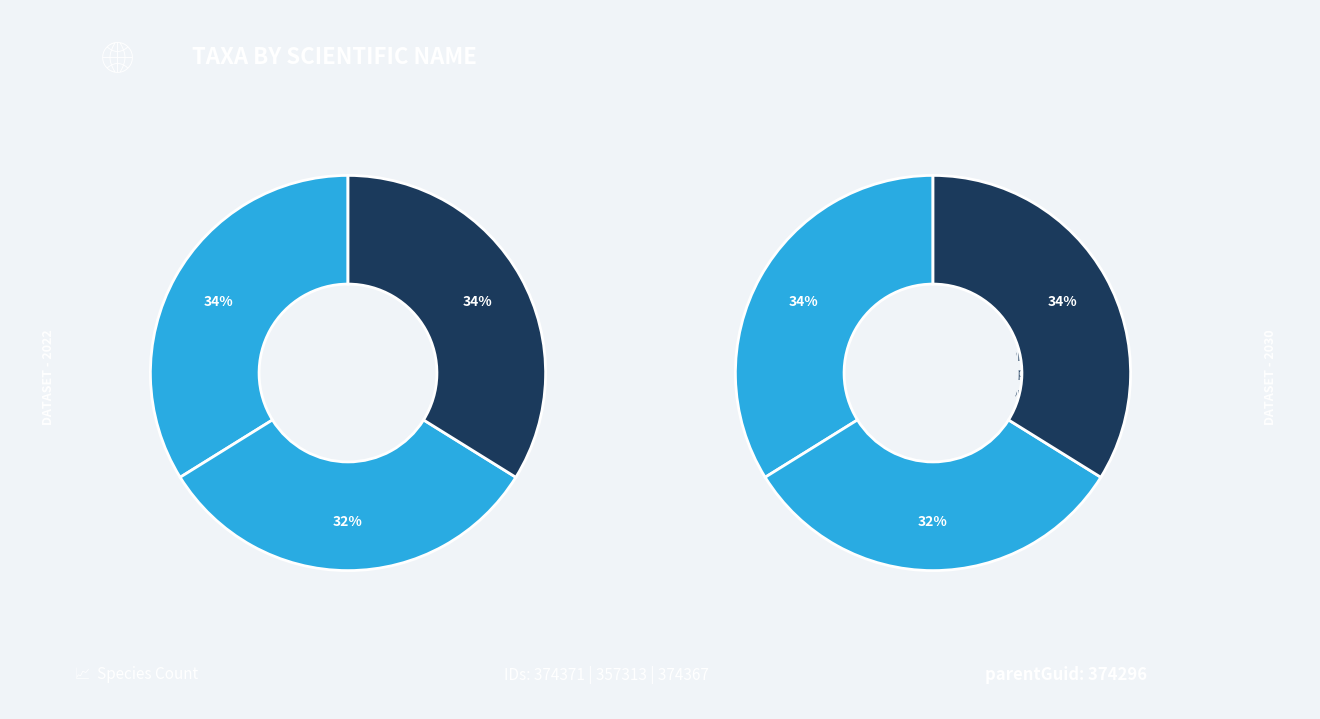

Is there a majority slice in this chart?

No